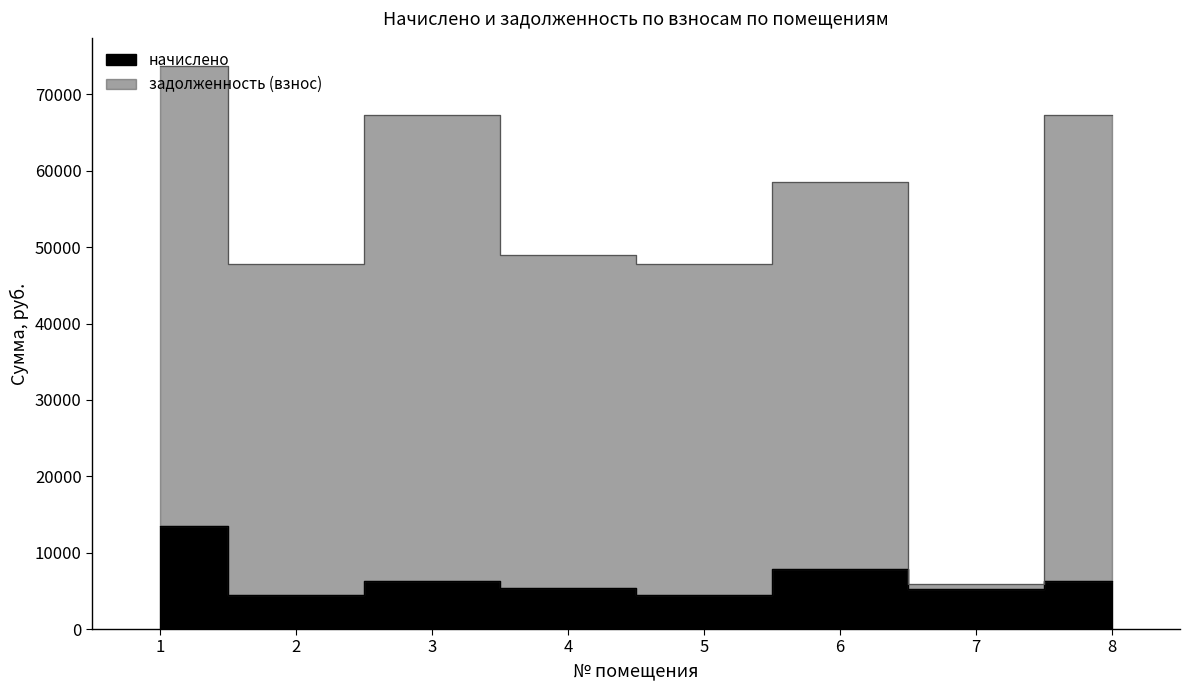

Which series has the largest range (max minus min)?

задолженность (взнос)